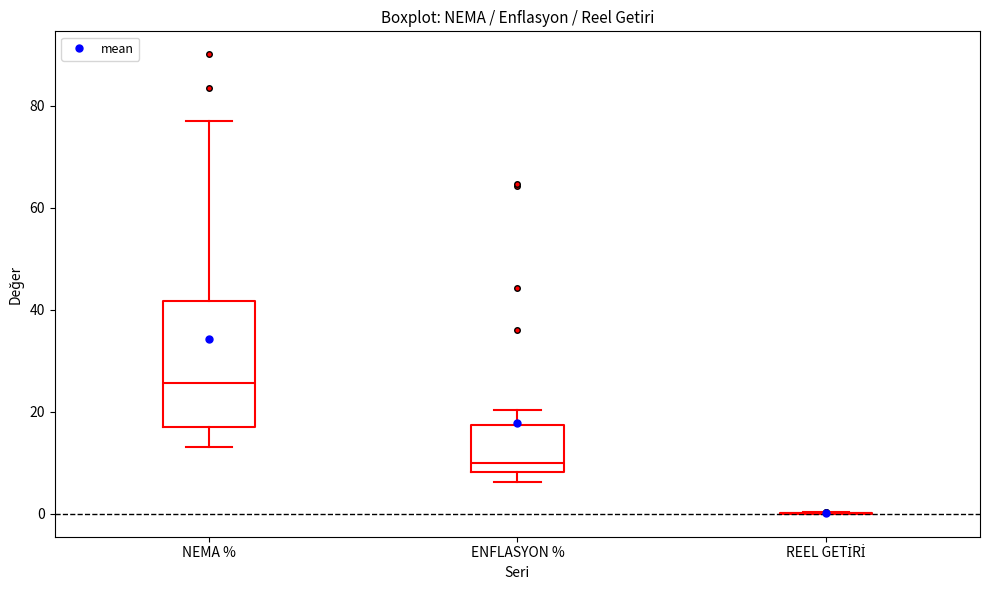

Comparing the boxes themselves (not the whiskers), which one is the tallest?

NEMA %